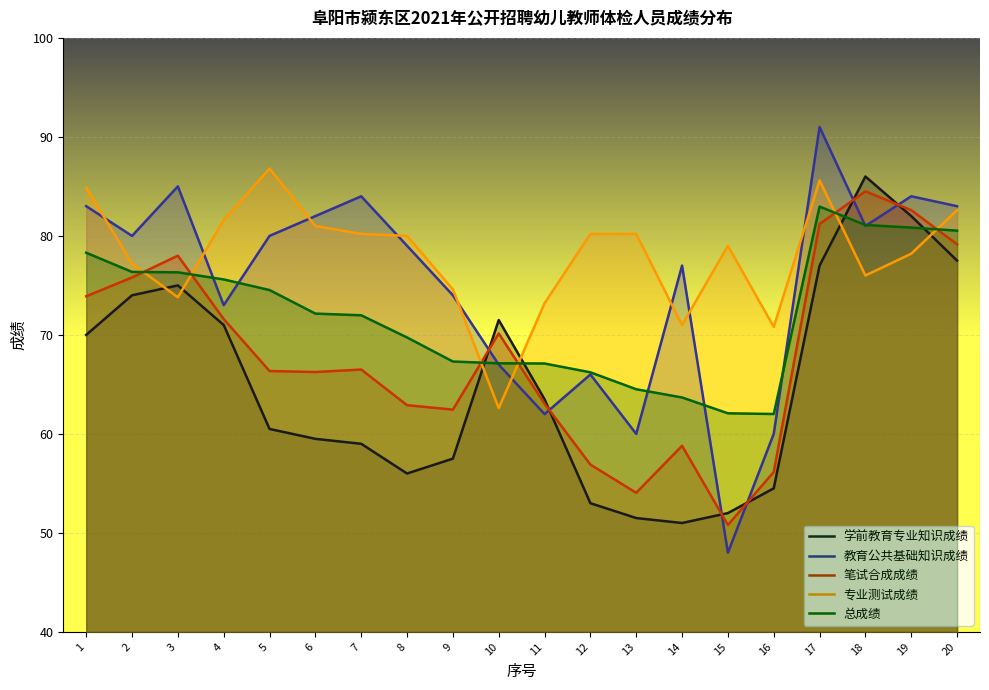

Reading right to left, list all the values displayed in this chart.

学前教育专业知识成绩: 77.5	82.0	86.0	77.0	54.5	52.0	51.0	51.5	53.0	63.5	71.5	57.5	56.0	59.0	59.5	60.5	71.0	75.0	74.0	70.0
教育公共基础知识成绩: 83.0	84.0	81.0	91.0	60.0	48.0	77.0	60.0	66.0	62.0	67.0	74.0	79.0	84.0	82.0	80.0	73.0	85.0	80.0	83.0
笔试合成成绩: 79.2	82.6	84.5	81.2	56.1	50.8	58.8	54.0	56.9	63.0	70.2	62.5	62.9	66.5	66.2	66.3	71.6	78.0	75.8	73.9
专业测试成绩: 82.6	78.2	76.0	85.6	70.8	79.0	71.0	80.2	80.2	73.2	62.6	74.6	80.0	80.2	81.0	86.8	81.6	73.8	77.2	84.9
总成绩: 80.5	80.8	81.1	83.0	62.0	62.1	63.7	64.5	66.2	67.1	67.1	67.3	69.7	72.0	72.2	74.5	75.6	76.3	76.4	78.3